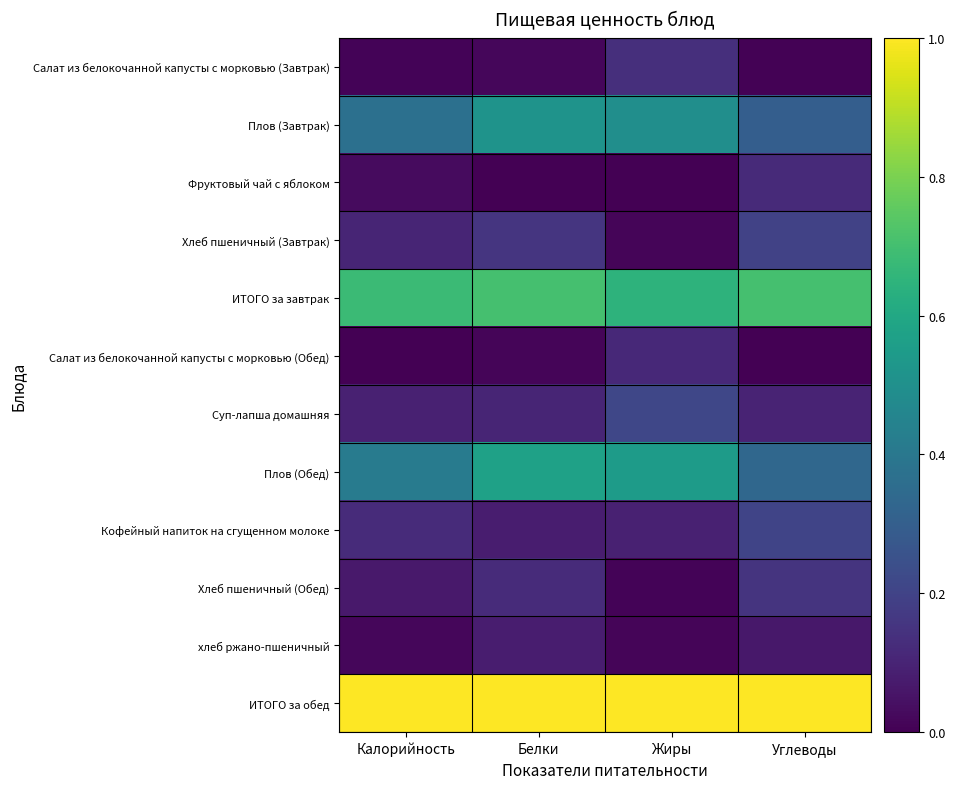

Reading left to right, extract all data points from this chart.

Салат из белокочанной капусты с морковью (Завтрак): Калорийность=0.0	Белки=0.0	Жиры=0.1	Углеводы=0.0
Плов (Завтрак): Калорийность=0.4	Белки=0.5	Жиры=0.5	Углеводы=0.3
Фруктовый чай с яблоком: Калорийность=0.0	Белки=0.0	Жиры=0.0	Углеводы=0.1
Хлеб пшеничный (Завтрак): Калорийность=0.1	Белки=0.2	Жиры=0.0	Углеводы=0.2
ИТОГО за завтрак: Калорийность=0.7	Белки=0.7	Жиры=0.6	Углеводы=0.7
Салат из белокочанной капусты с морковью (Обед): Калорийность=0.0	Белки=0.0	Жиры=0.1	Углеводы=0.0
Суп-лапша домашняя: Калорийность=0.1	Белки=0.1	Жиры=0.2	Углеводы=0.1
Плов (Обед): Калорийность=0.4	Белки=0.6	Жиры=0.5	Углеводы=0.3
Кофейный напиток на сгущенном молоке: Калорийность=0.1	Белки=0.1	Жиры=0.1	Углеводы=0.2
Хлеб пшеничный (Обед): Калорийность=0.1	Белки=0.1	Жиры=0.0	Углеводы=0.2
хлеб ржано-пшеничный: Калорийность=0.0	Белки=0.1	Жиры=0.0	Углеводы=0.1
ИТОГО за обед: Калорийность=1.0	Белки=1.0	Жиры=1.0	Углеводы=1.0